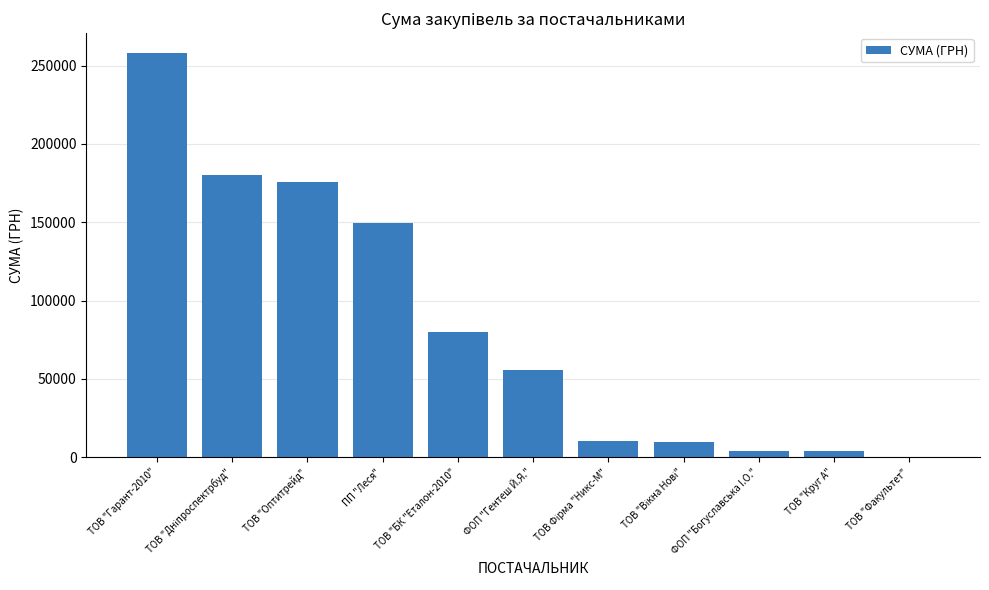

Which has a higher value, ТОВ "БК "Еталон-2010" or ТОВ "Факультет"?

ТОВ "БК "Еталон-2010"